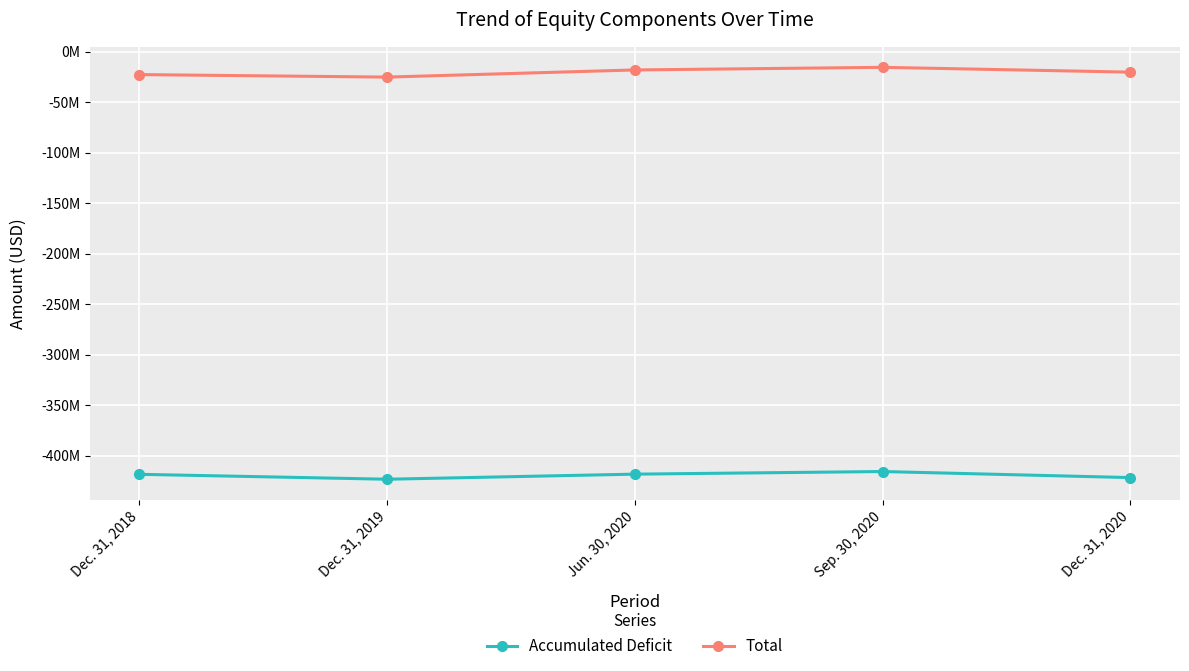

What are all the series names shown in the legend?

Accumulated Deficit, Total